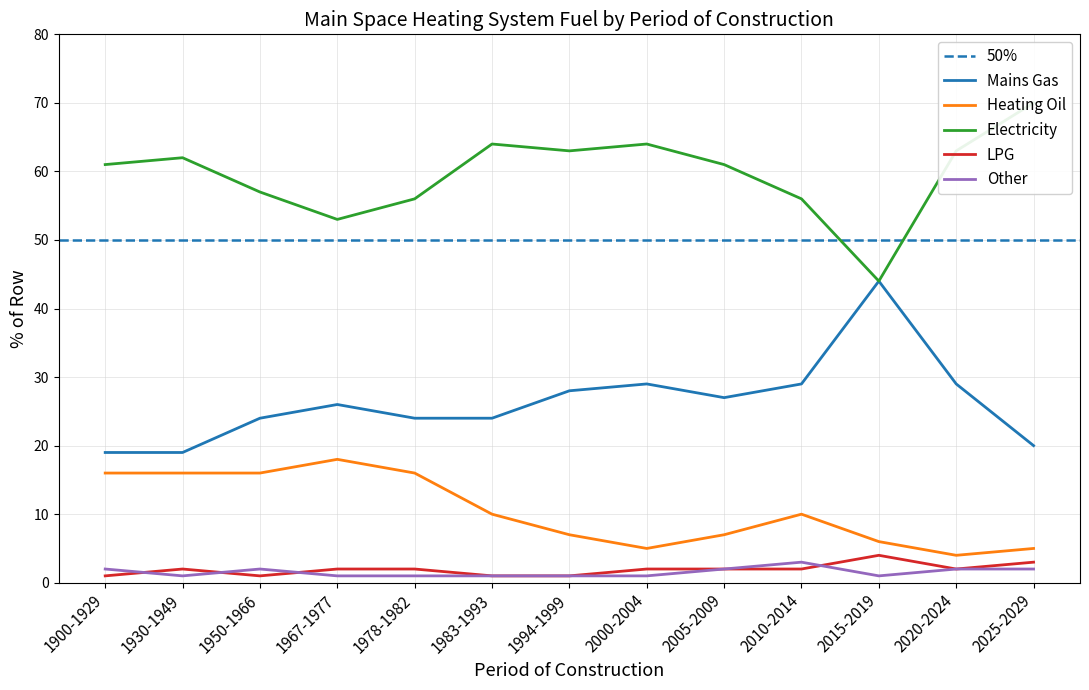

How many lines are shown in the chart?

5